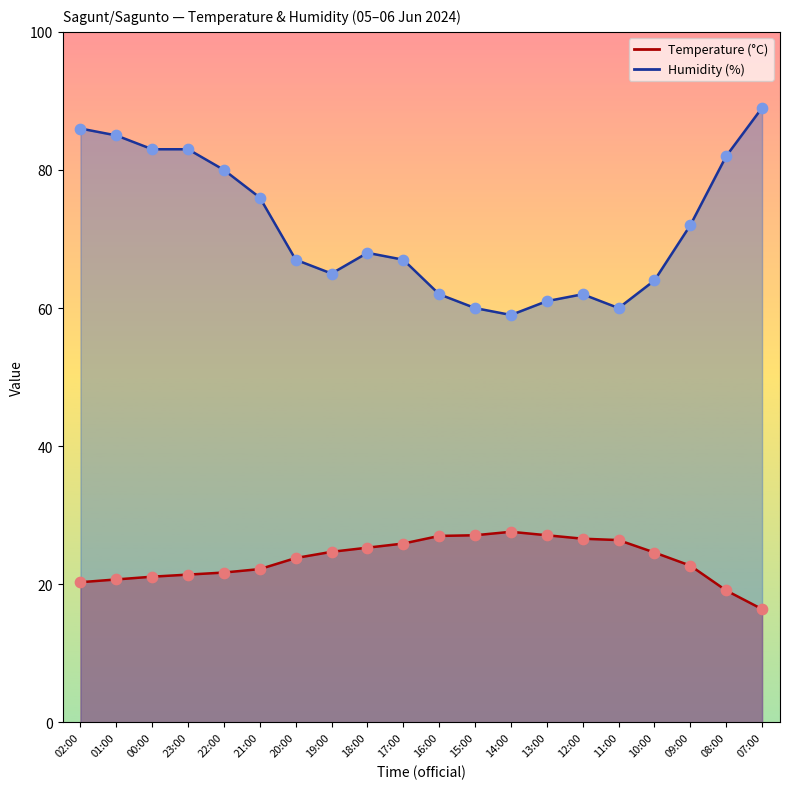

At how many categories does at least one series exceed 36?

20